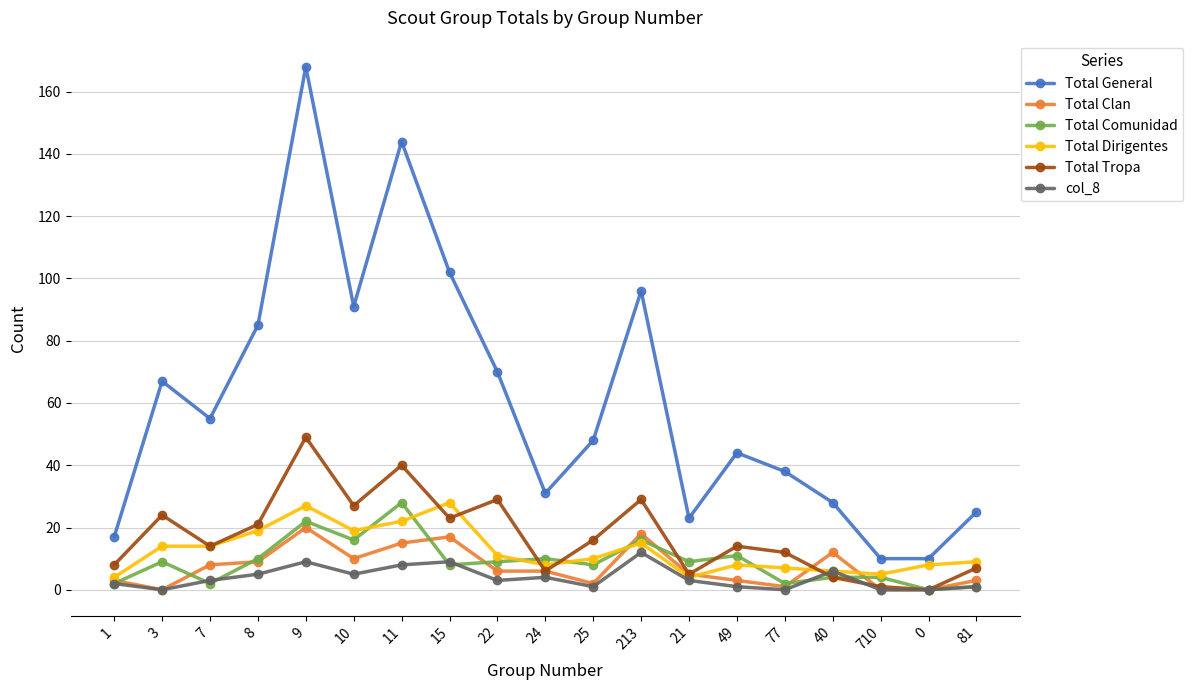

At which category does Total General reach its first local valley?

7